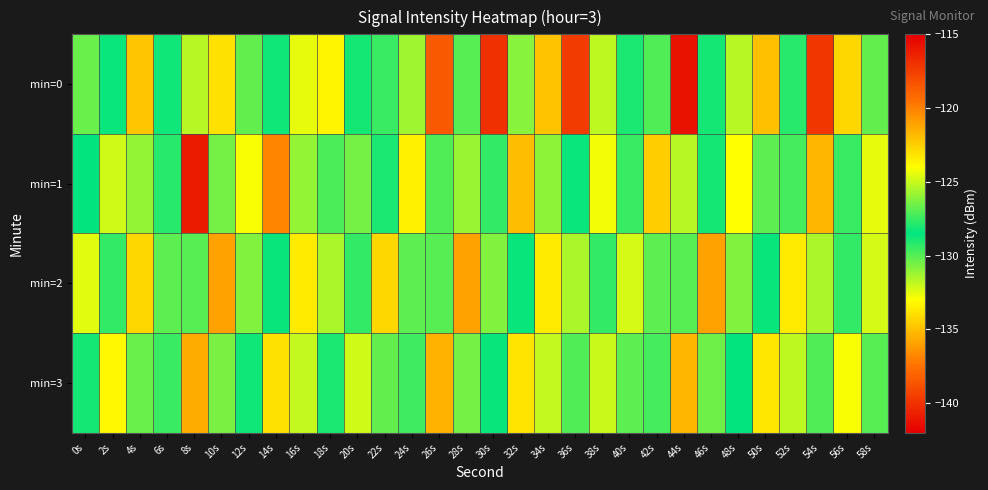

What is the smallest value displayed?

-140.8